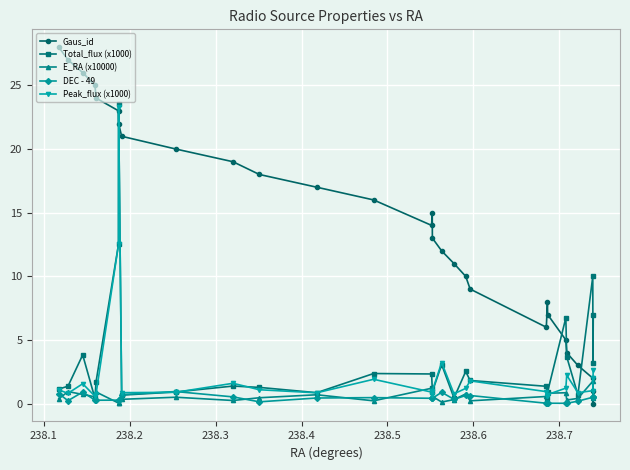

How many data points in Gaus_id are less than 14?

14